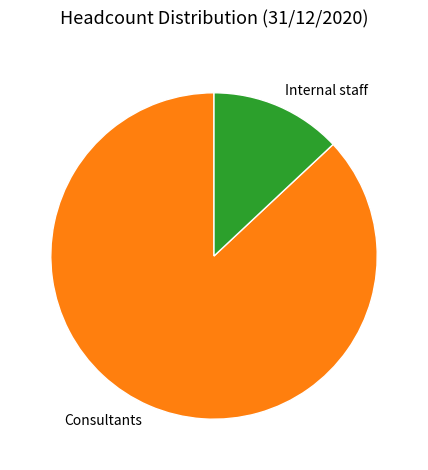

How many slices are in this pie chart?

2